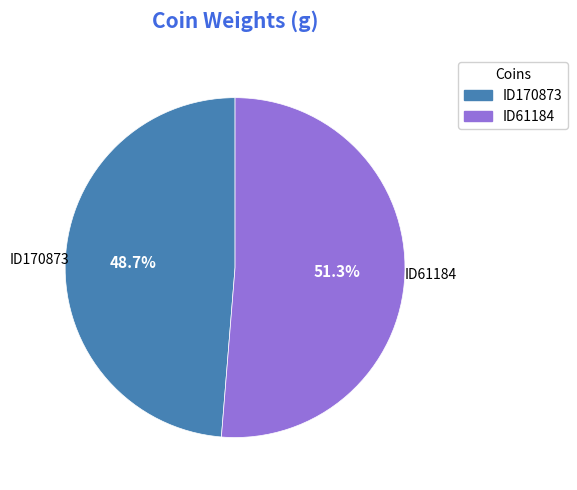

Rank the categories by value from lowest to highest.

ID170873, ID61184